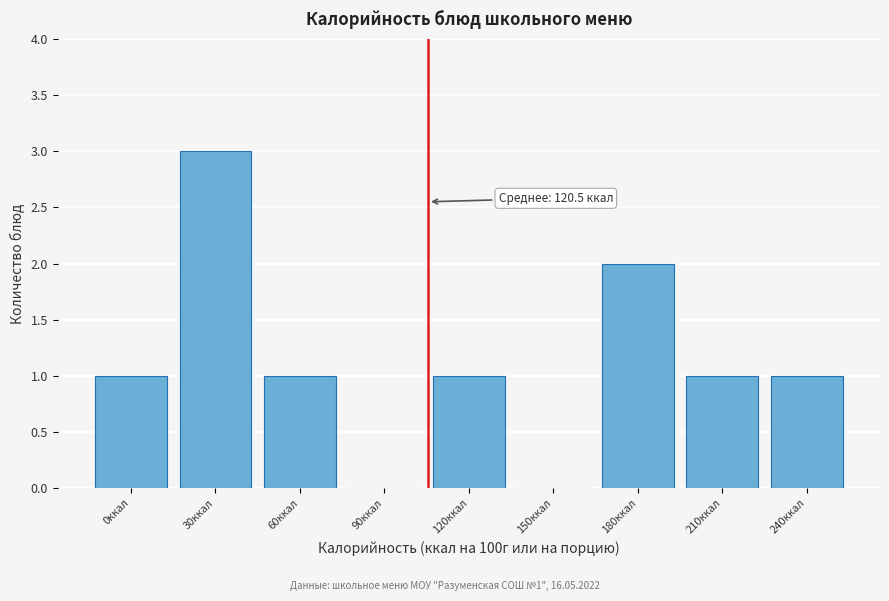

Reading right to left, extract all data points from this chart.

240ккал=1	210ккал=1	180ккал=2	150ккал=0	120ккал=1	90ккал=0	60ккал=1	30ккал=3	0ккал=1